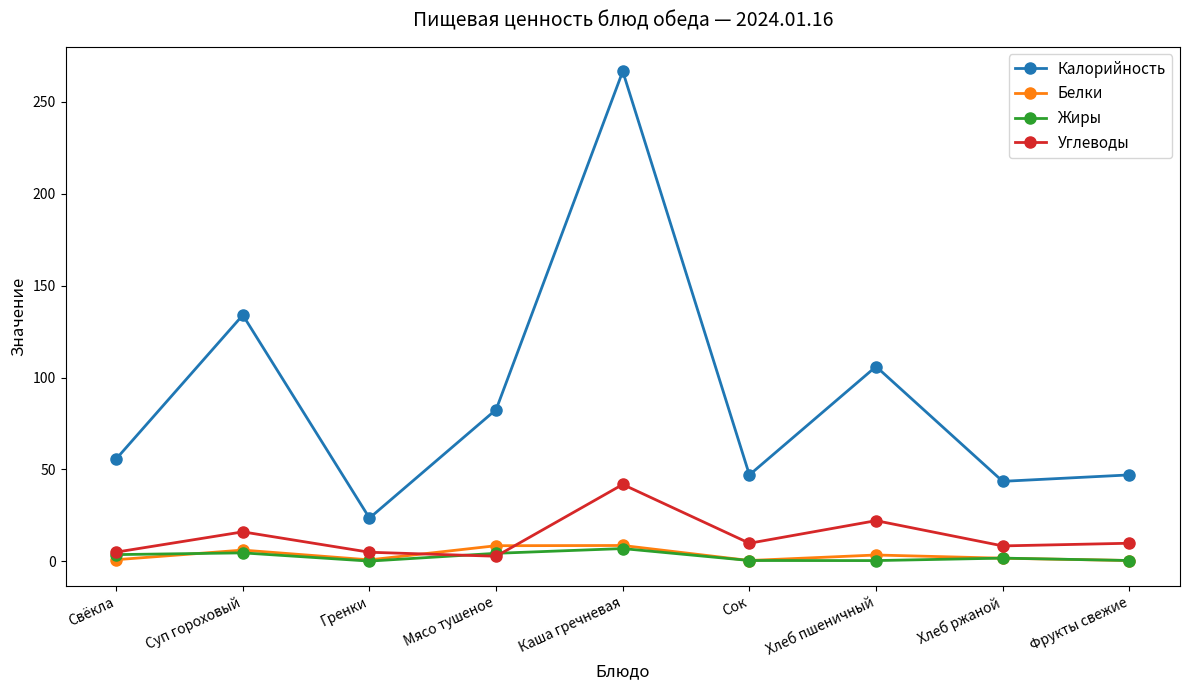

Is it true that Калорийность equals 266.7 at Каша гречневая?

True